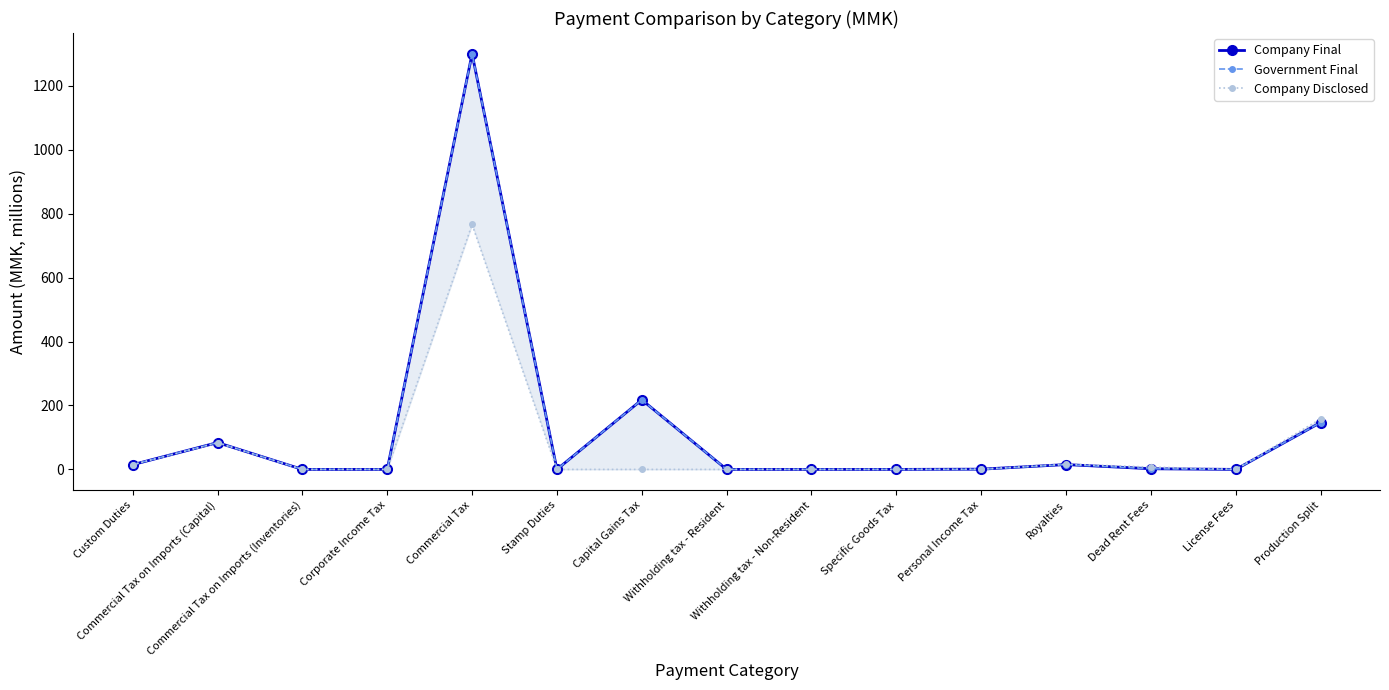

Is it true that Government Final equals 0.0 at Corporate Income Tax?

True